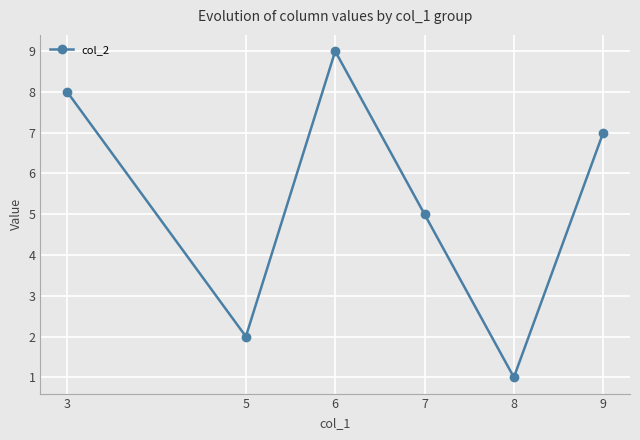

How many lines are shown in the chart?

1